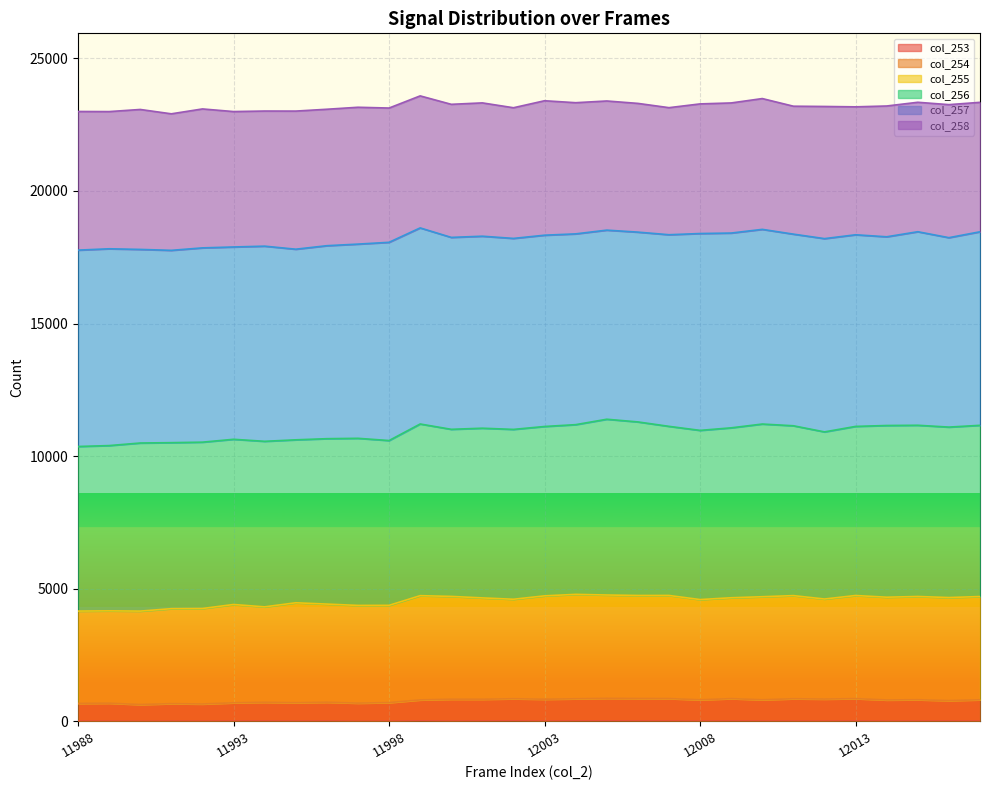

Is the value of col_253 at 12017 greater than the value of col_255 at 12010?

No